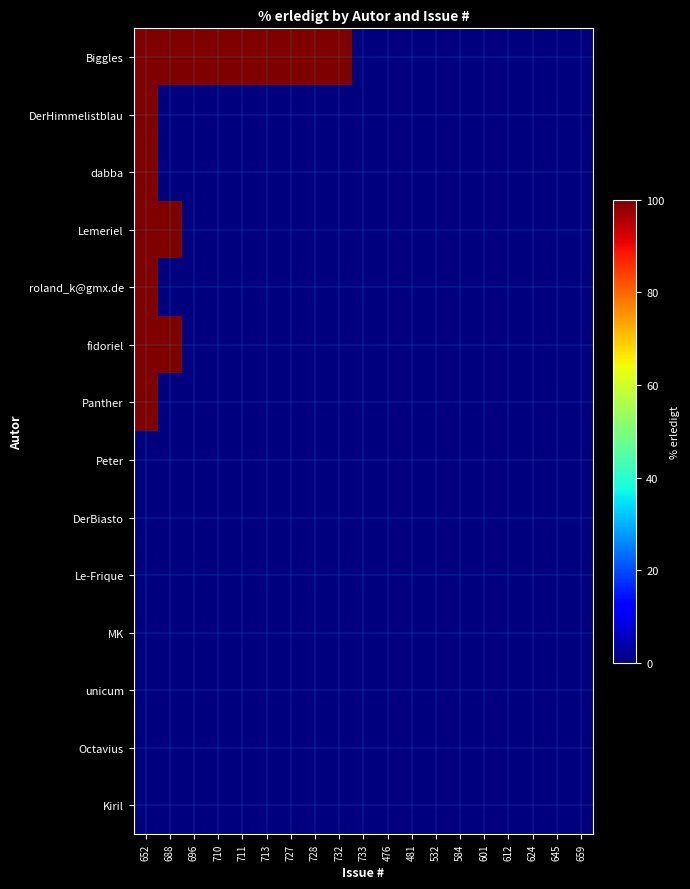

What is the greatest value displayed?

100